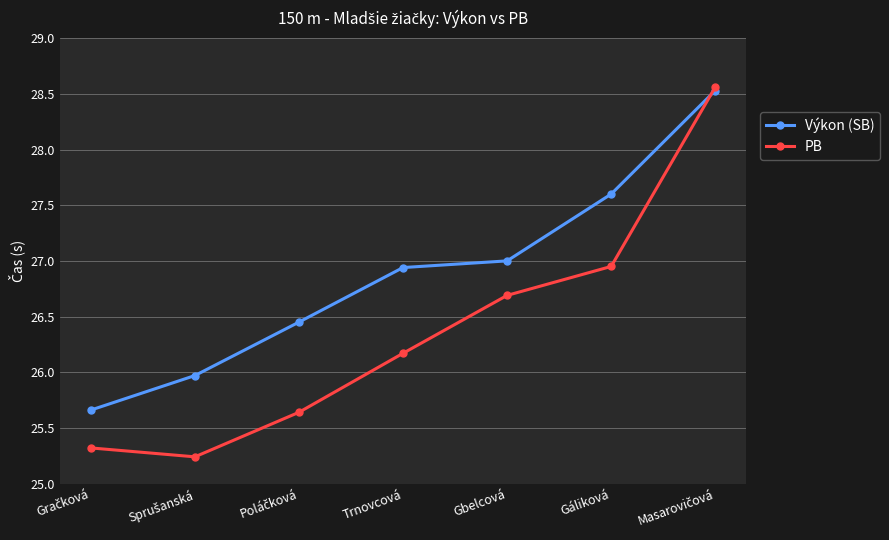

Is this an area chart (filled region under the line)?

No